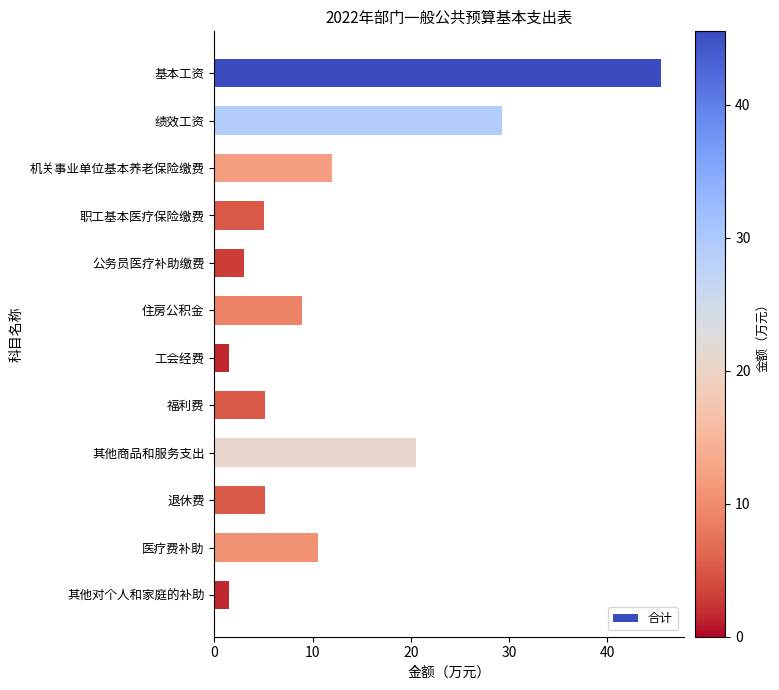

What is the sum of all values?

148.3